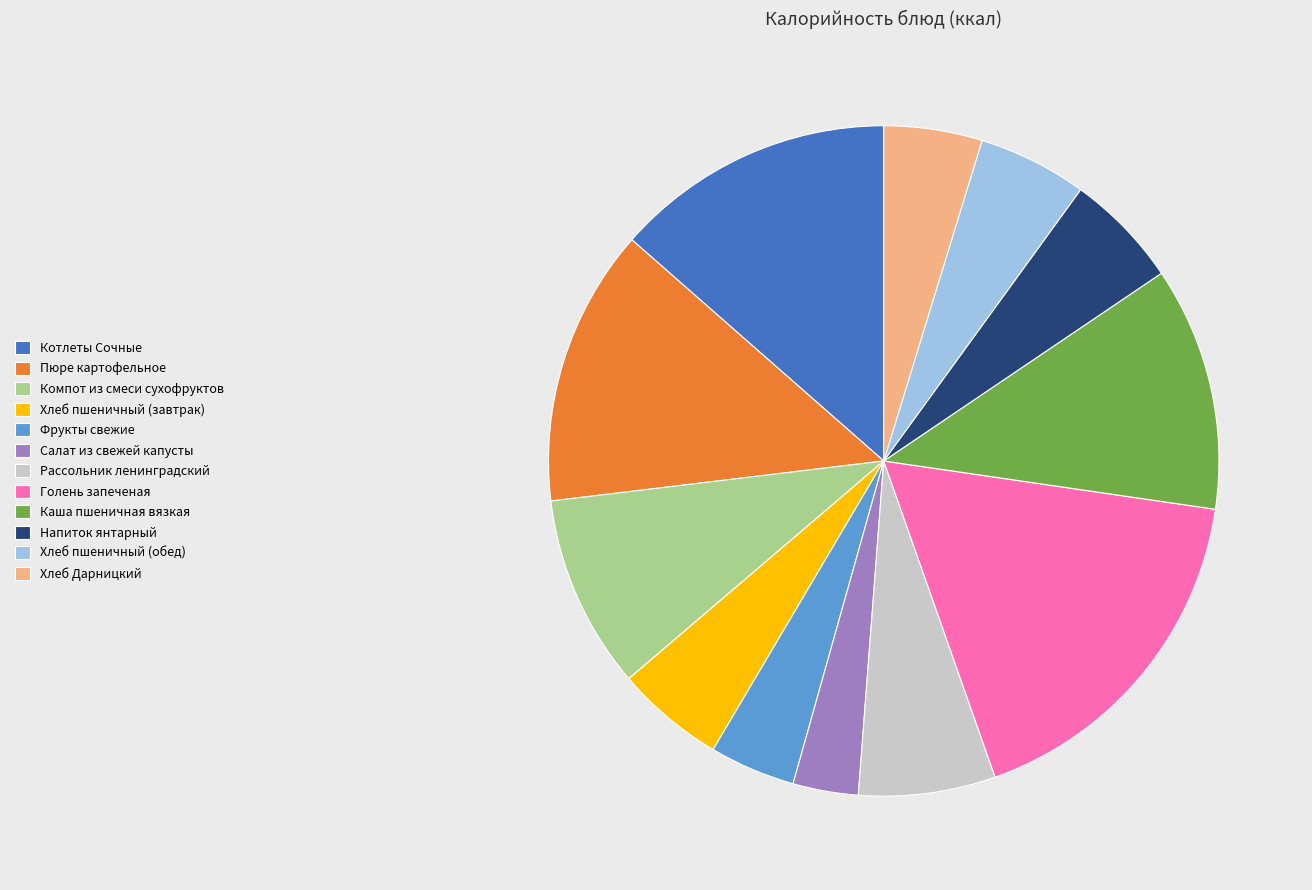

Is the sum of Хлеб Дарницкий and Хлеб пшеничный (завтрак) greater than half?

No